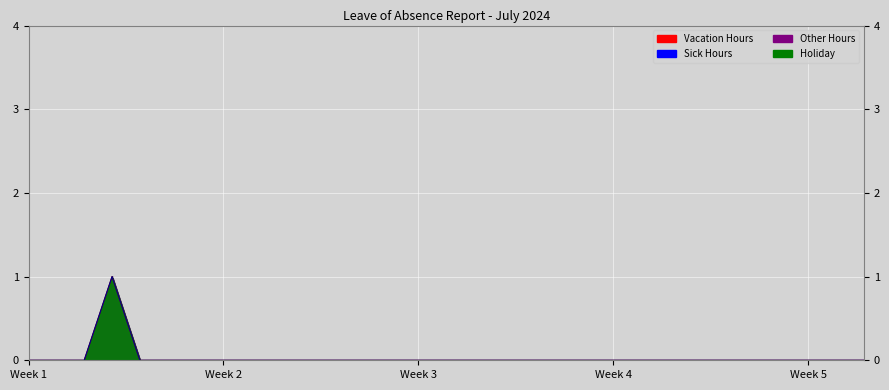

Between Jul 11 and Jul 13, which is larger?

Jul 11